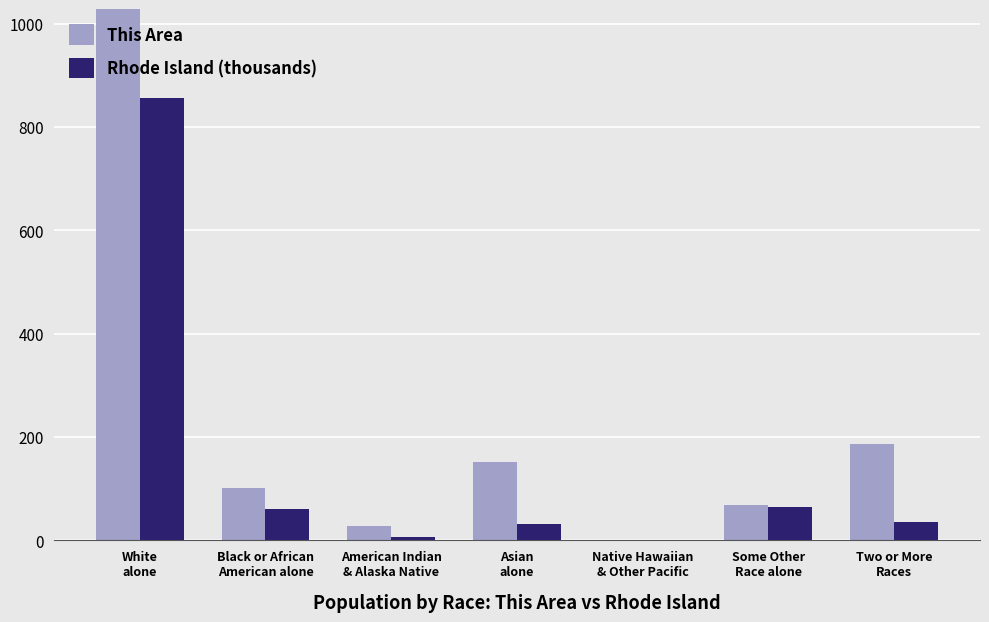

How many series are shown in this chart?

2